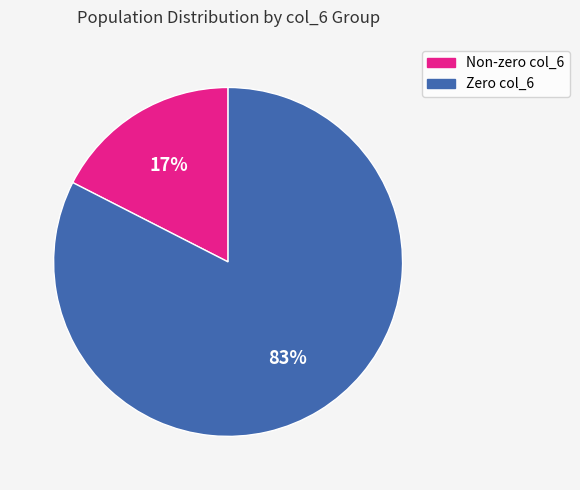

Does any single category account for the majority?

Yes